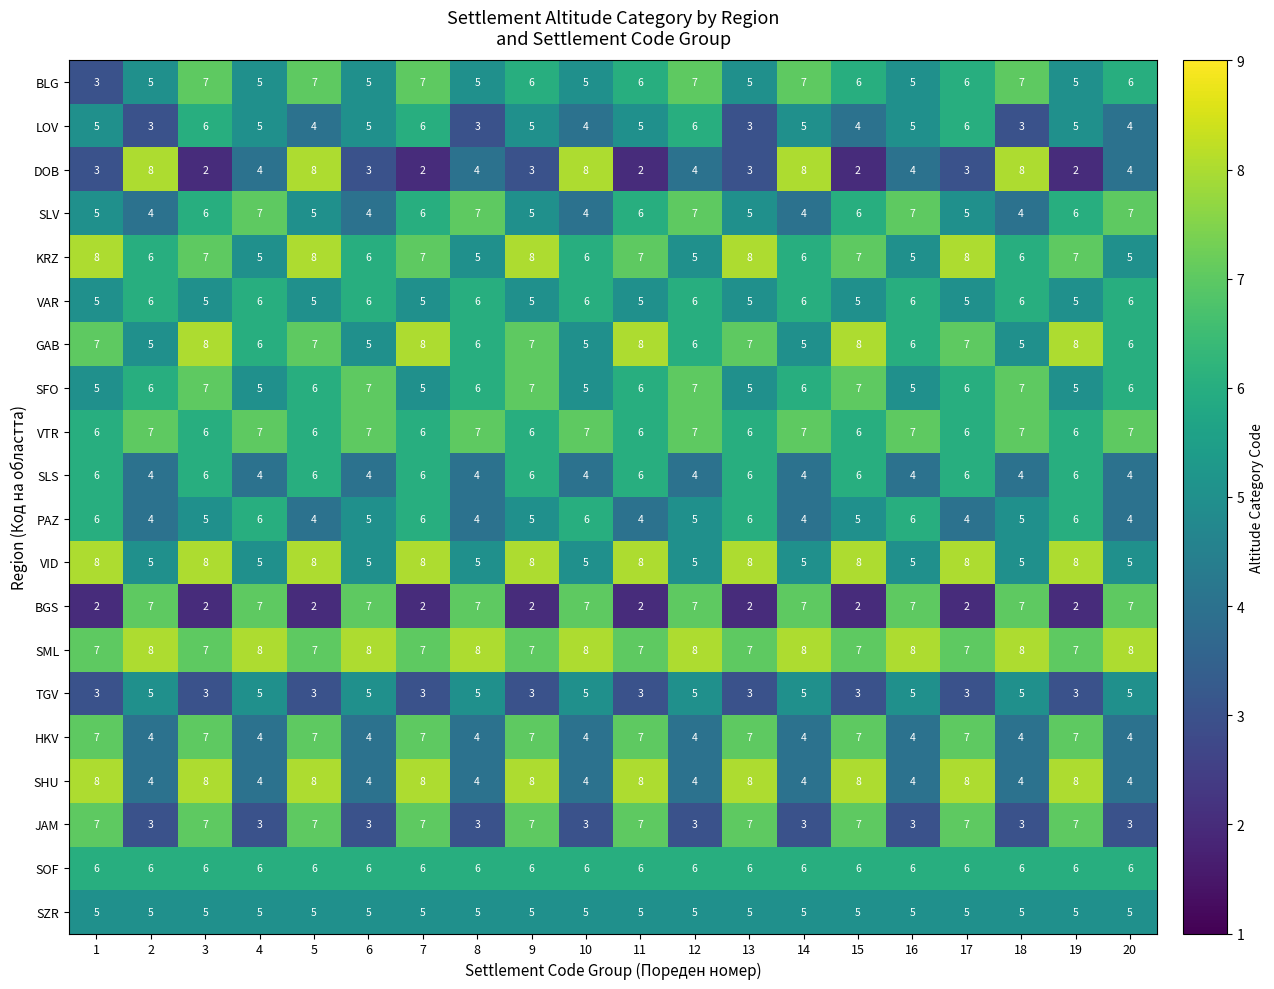

Which series has the largest total across all categories?

SML